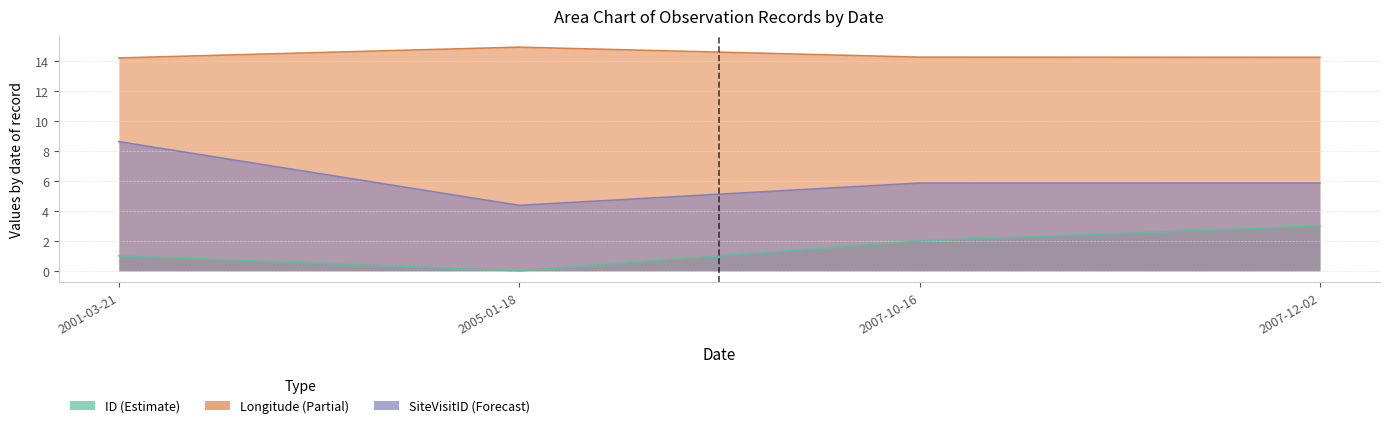

At how many categories does at least one series exceed 7?

4